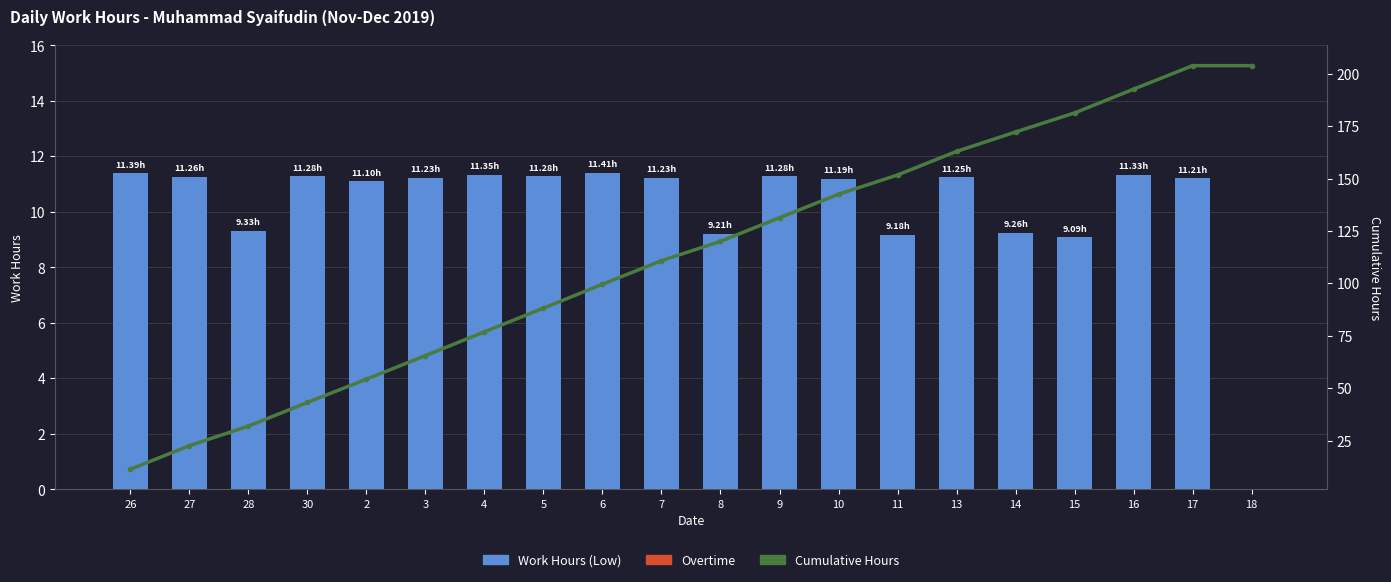

Which series has the largest range (max minus min)?

Cumulative Hours